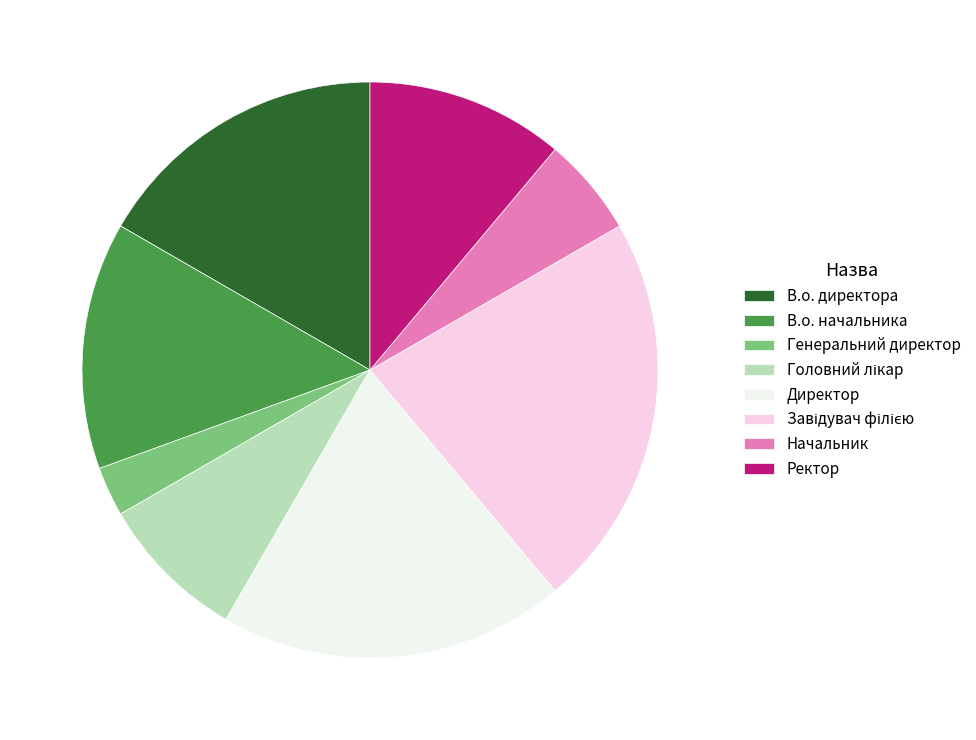

Approximately how many times larger is the value at Начальник compared to В.о. начальника?

0.4